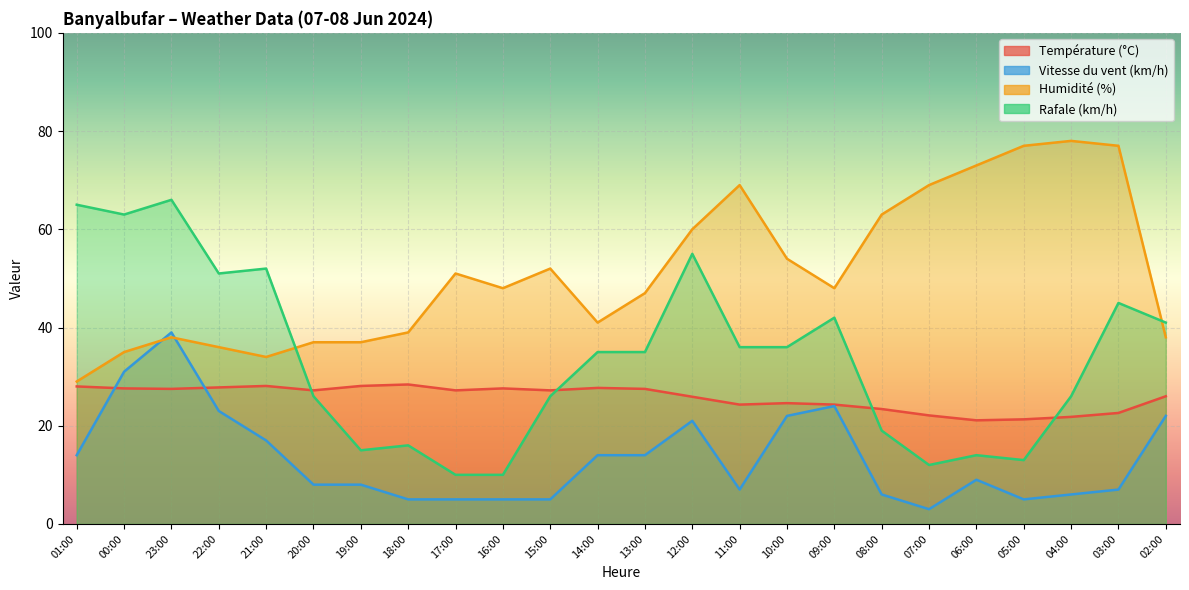

What is the label of the 1st point from the left?

01:00